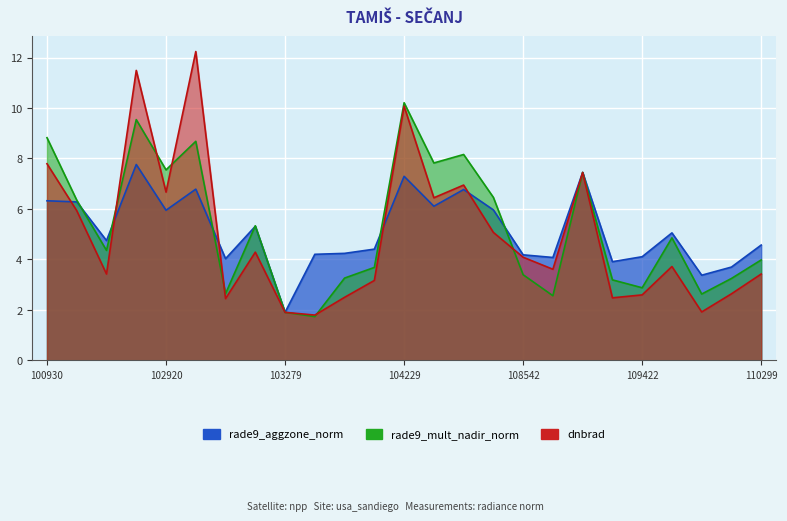

What is the sum of all dnbrad values?

124.0